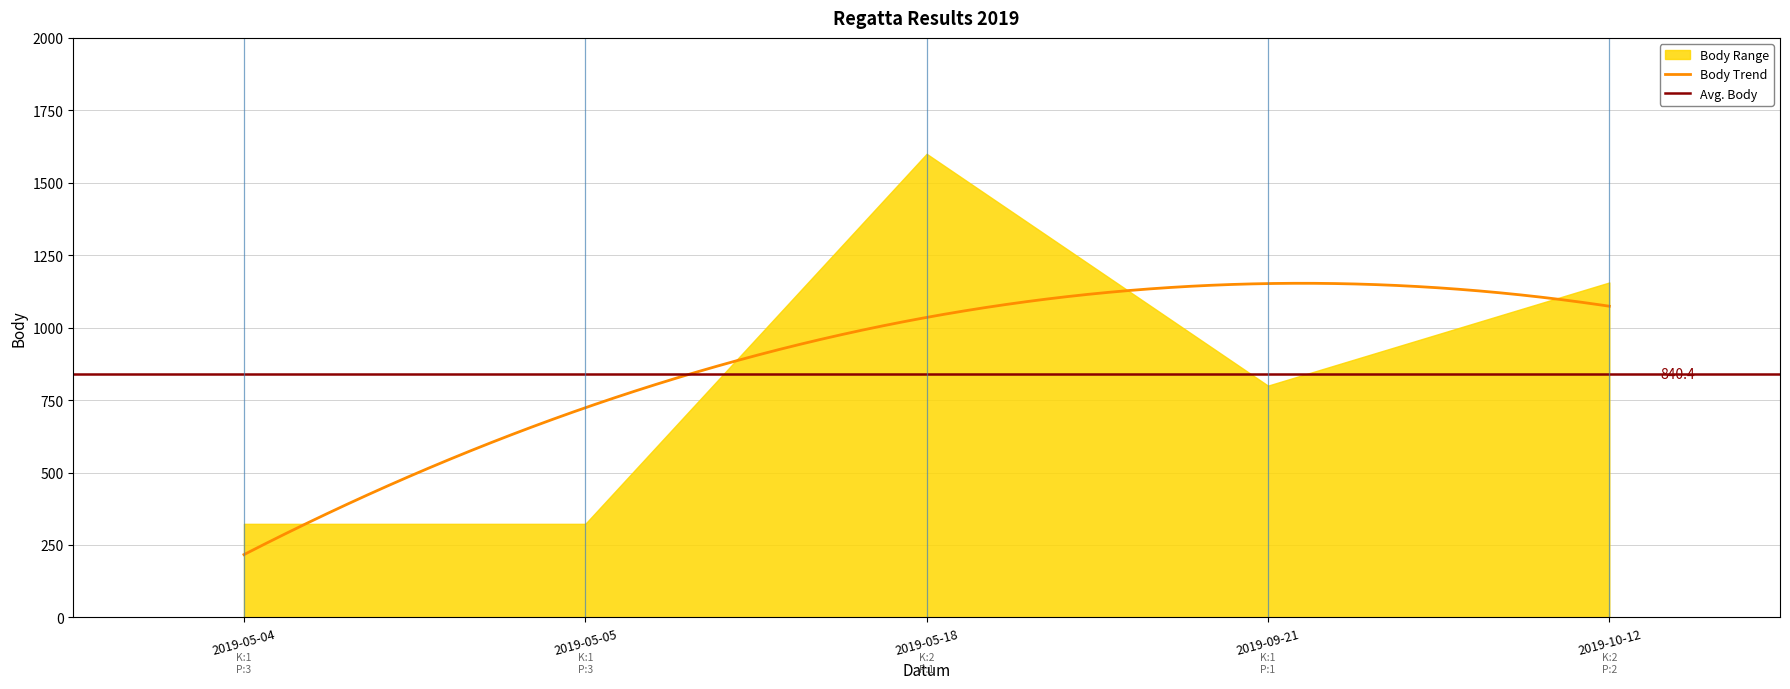

True or false: Pořadí and Body intersect in this chart.

False